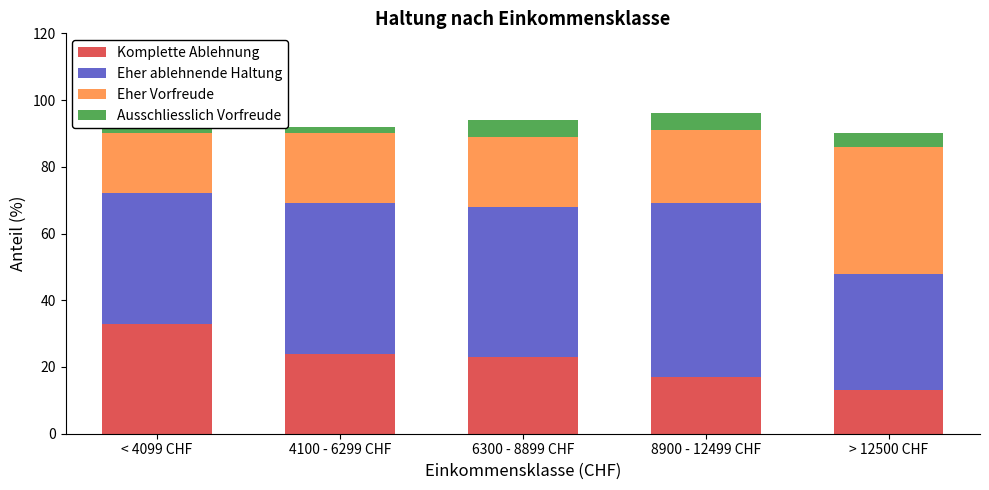

Rank the categories by Eher Vorfreude value from lowest to highest.

< 4099 CHF, 4100 - 6299 CHF, 6300 - 8899 CHF, 8900 - 12499 CHF, > 12500 CHF